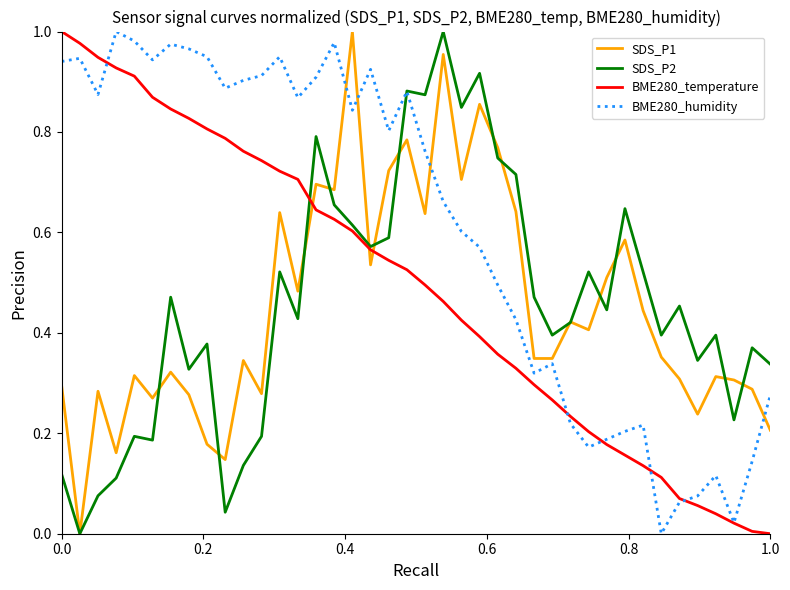

Does the chart have visible grid lines?

No